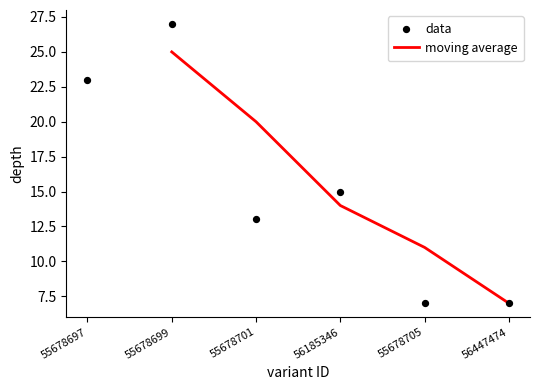

What is the ratio of the value at 55678699 to the value at 56185346?

1.8